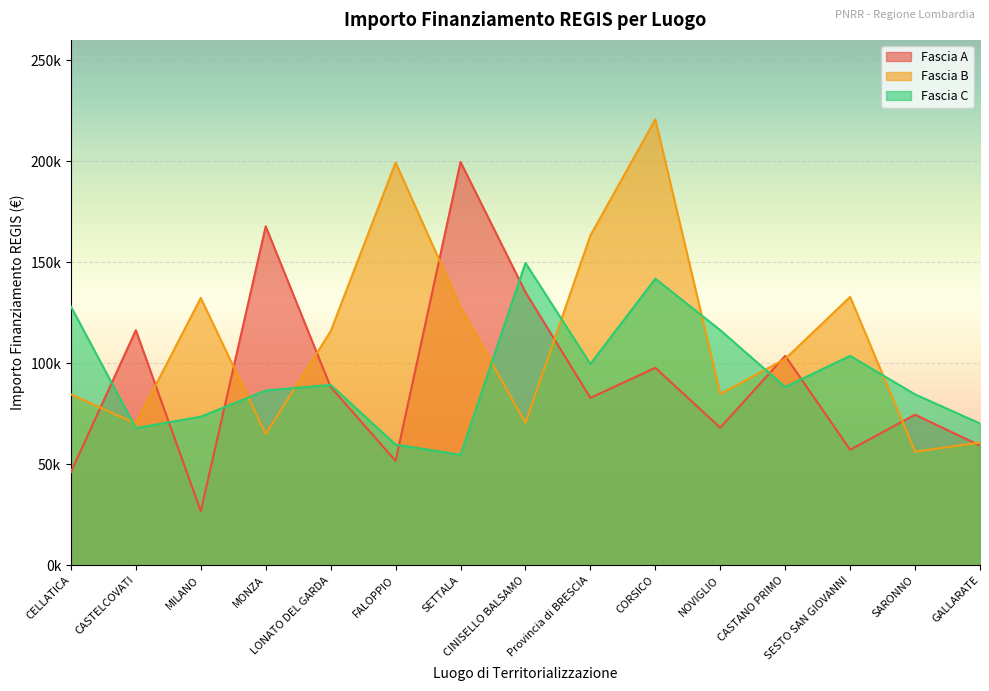

What is the sum of all Fascia A values?

1374429.5